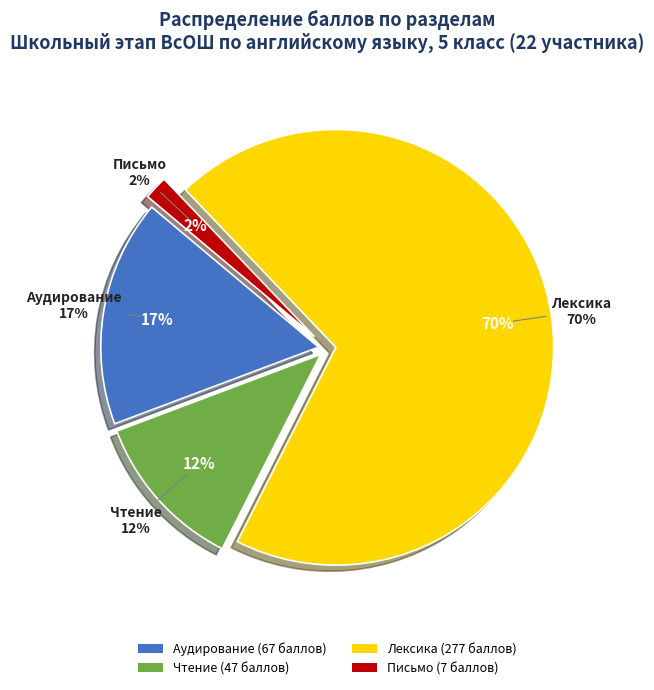

The А-9 slice represents 6% of the pie. True or false?

False